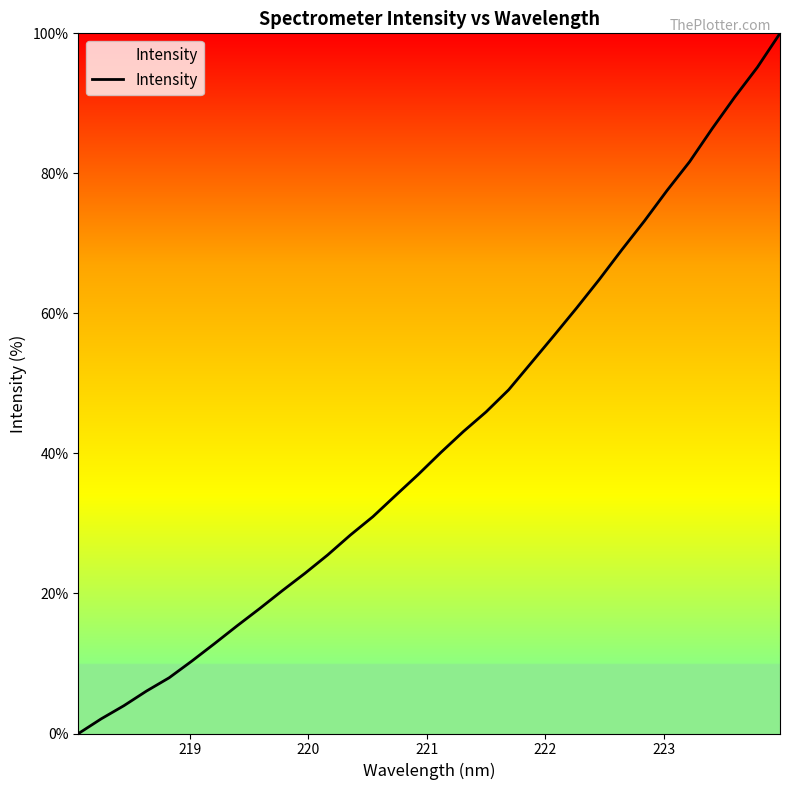

What is the difference between the second highest and second lowest values?

93.1